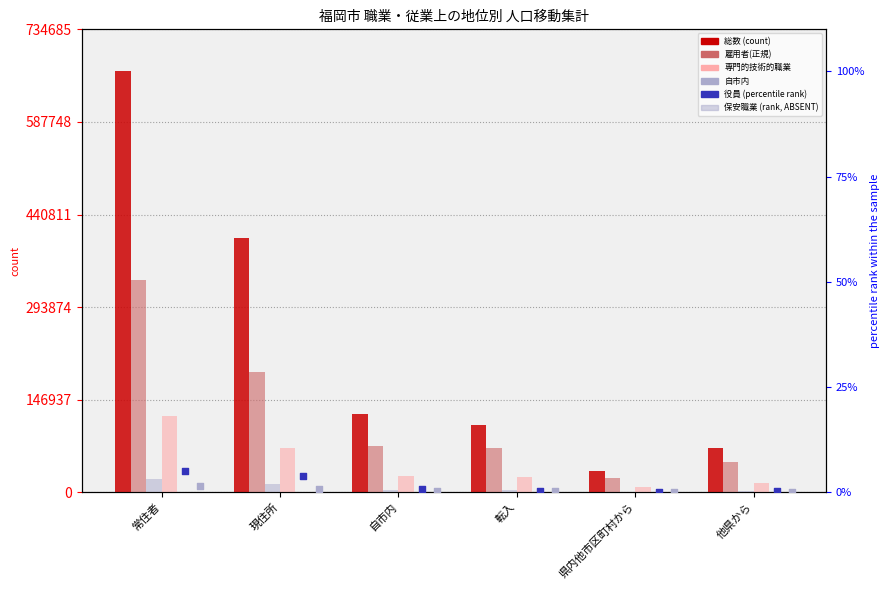

What is the total value across all series at 自市内?

228740.0